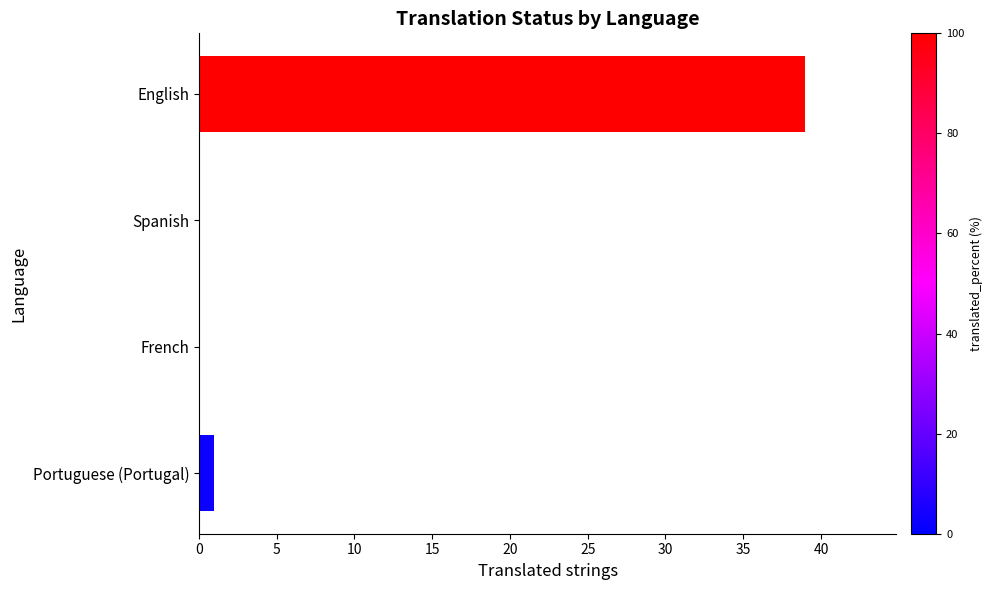

The value at English is 62. True or false?

False